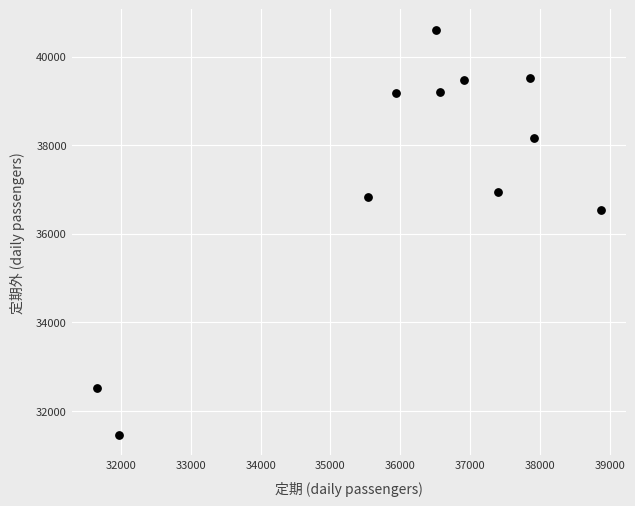

What is the average Y value?

37311